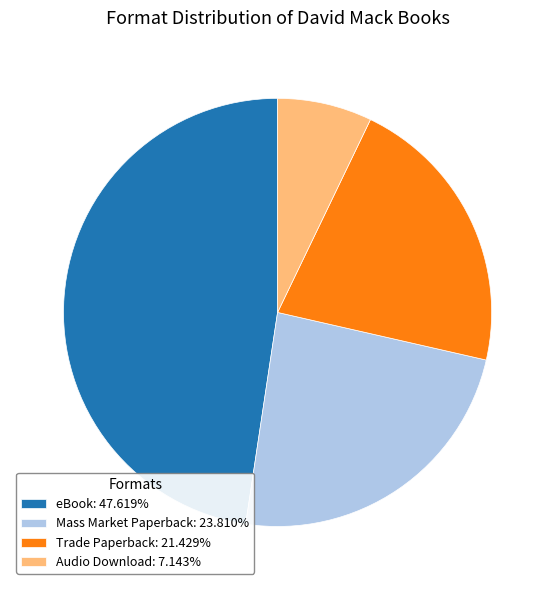

What is the ratio of the value at eBook: 47.619% to the value at Trade Paperback: 21.429%?

2.2